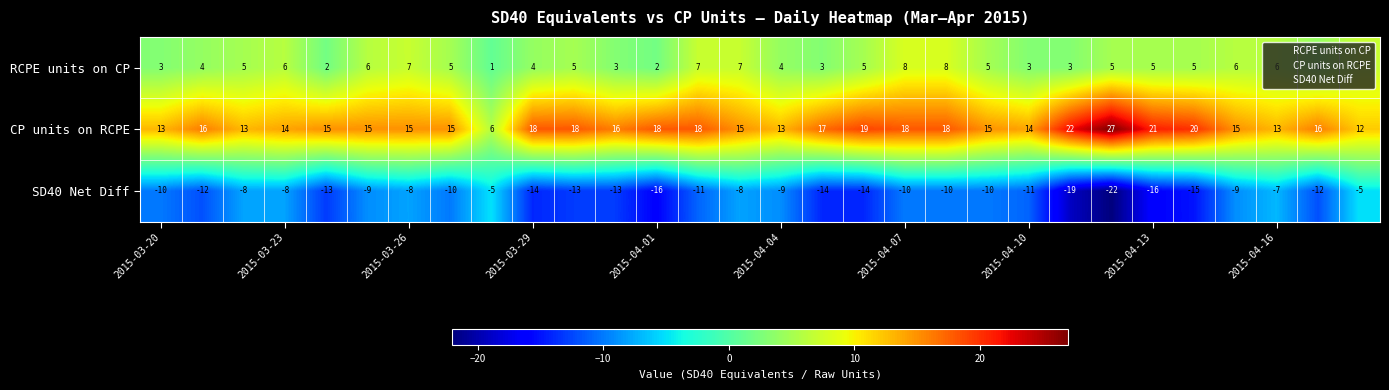

What is the sum of all CP units on RCPE values?

485